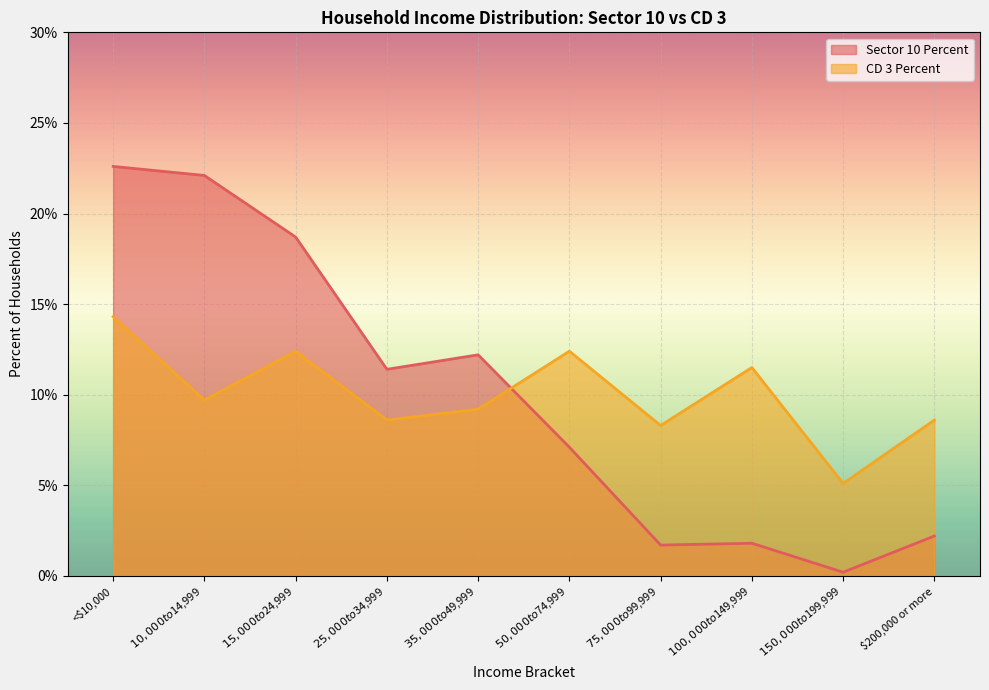

Reading left to right, extract all data points from this chart.

Sector 10 Percent: 0.2	0.2	0.2	0.1	0.1	0.1	0.0	0.0	0.0	0.0
CD 3 Percent: 0.1	0.1	0.1	0.1	0.1	0.1	0.1	0.1	0.1	0.1